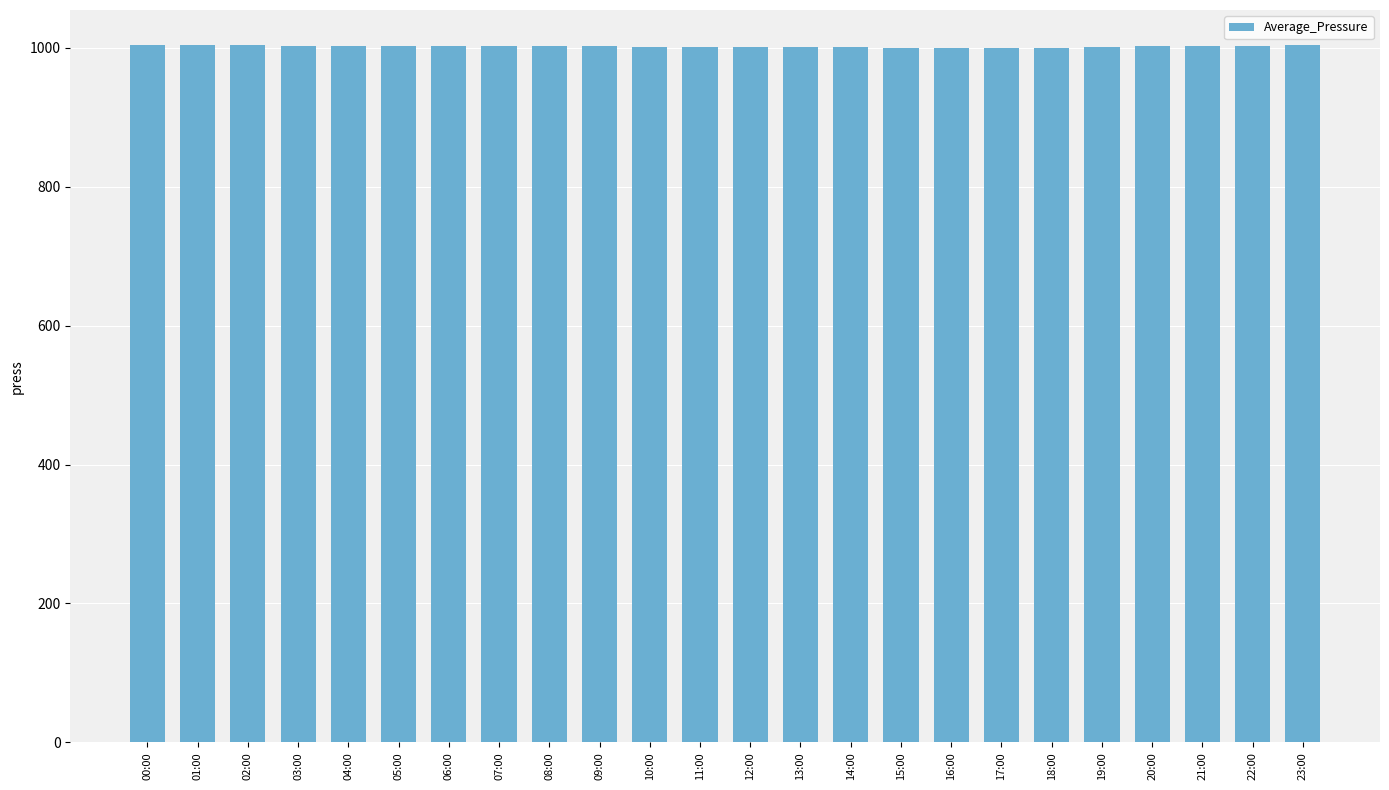

What is the minimum value shown in the chart?

999.0